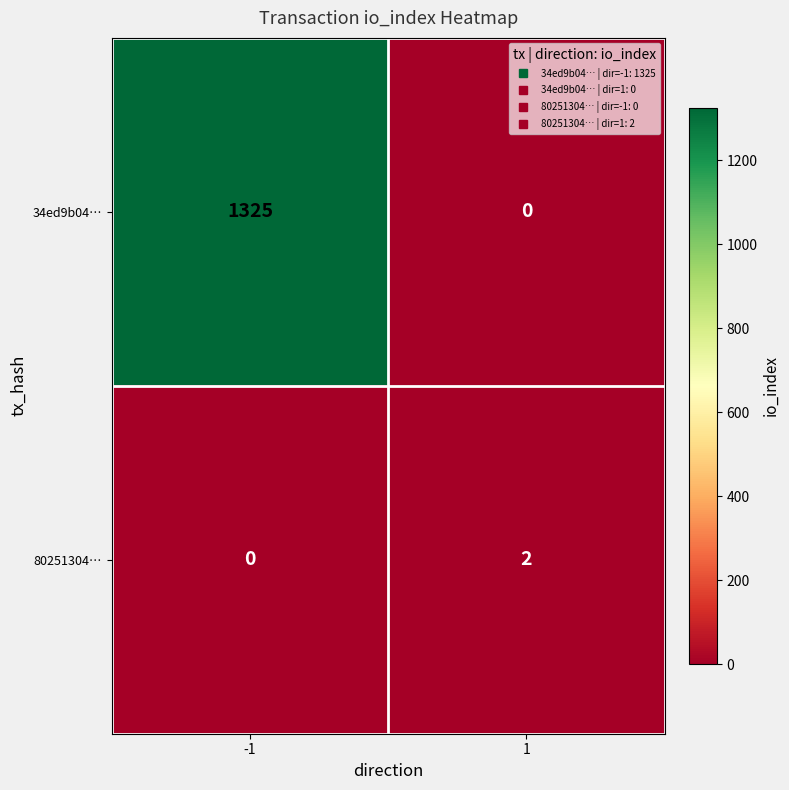

What is the maximum value shown in the chart?

1325